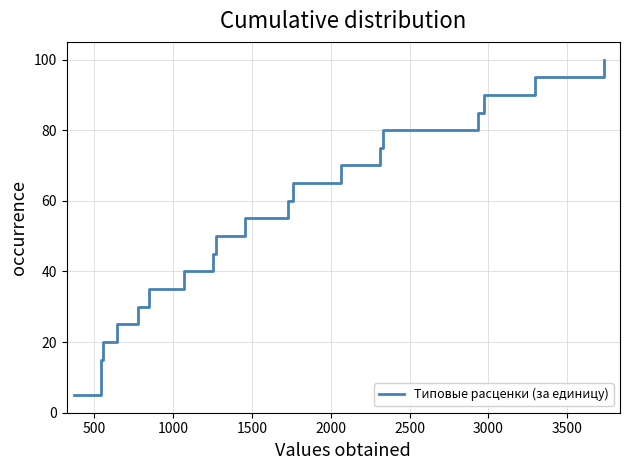

How many distinct data groups are displayed?

1